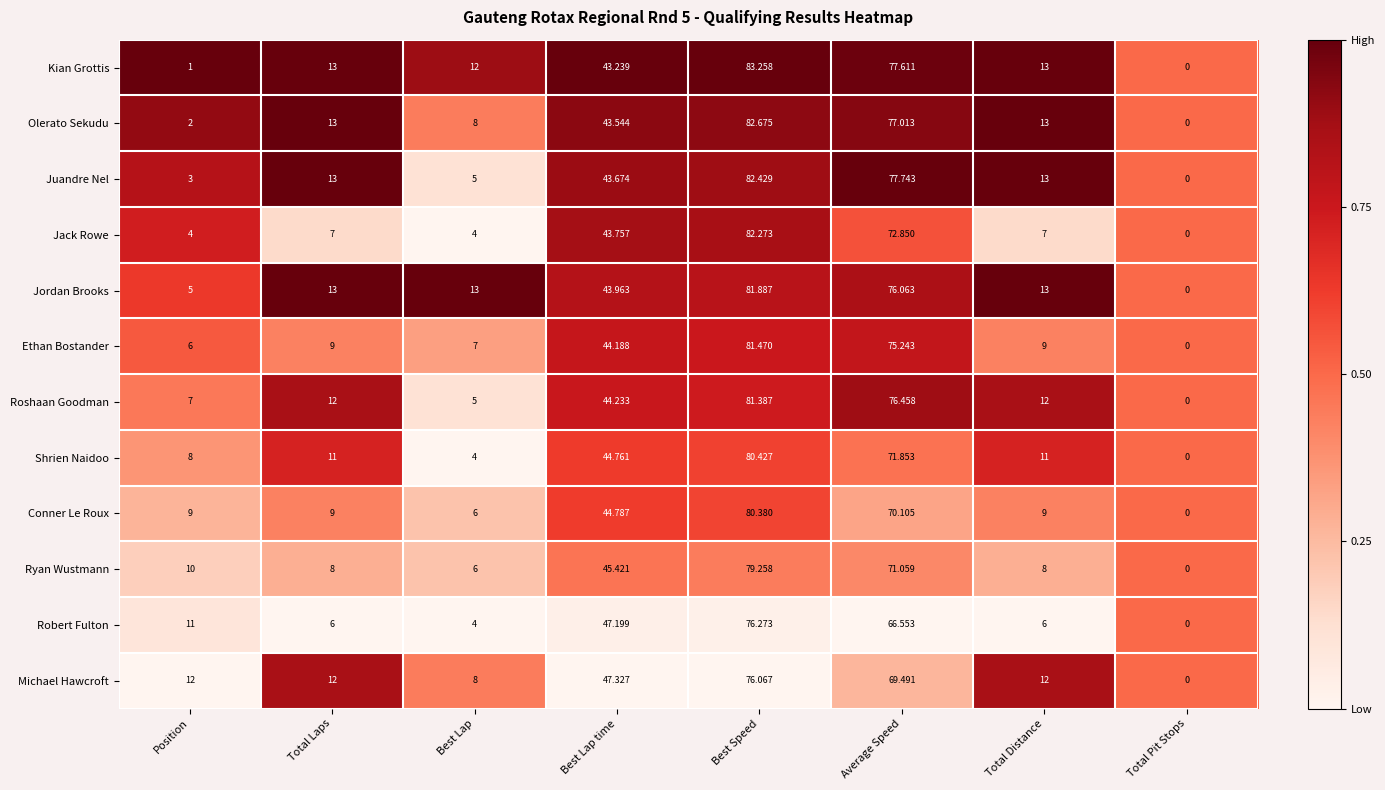

Which series has the largest total across all categories?

Jordan Brooks